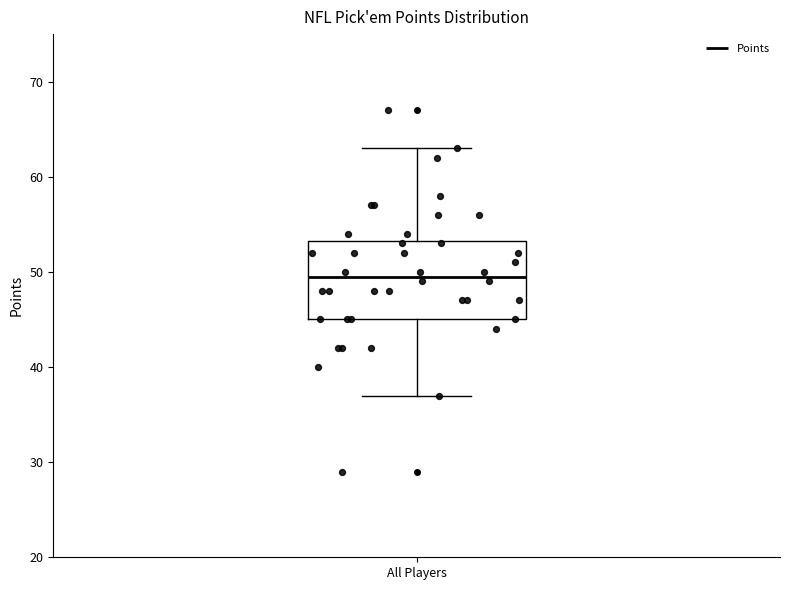

Read this box plot against the y-axis: the position of the median line, the range covered by the box, and the ends of both whiskers. The values are not printed on the chart, so give them approximately, as read against the axis.

median 50, box 45 to 53, whiskers 37 to 63